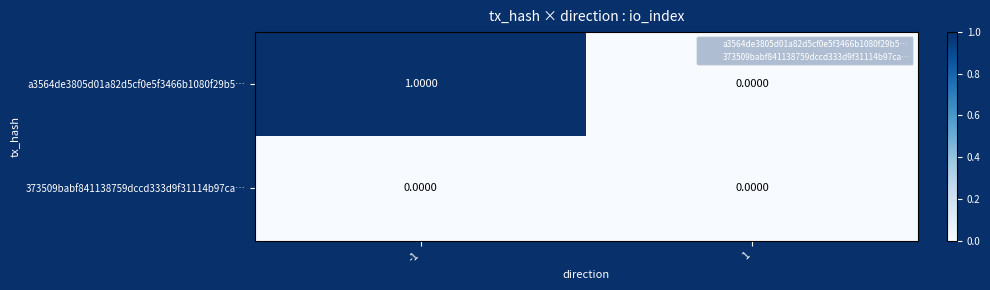

How many categories are shown in the chart?

2